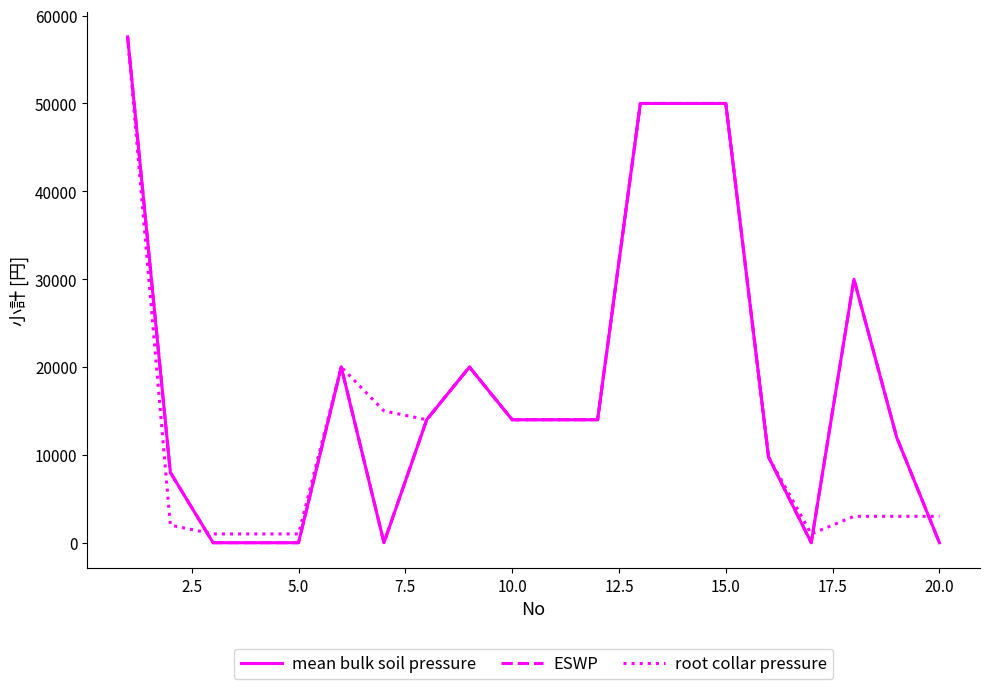

Rank the series by their maximum value, from highest to lowest.

mean bulk soil pressure, ESWP, root collar pressure